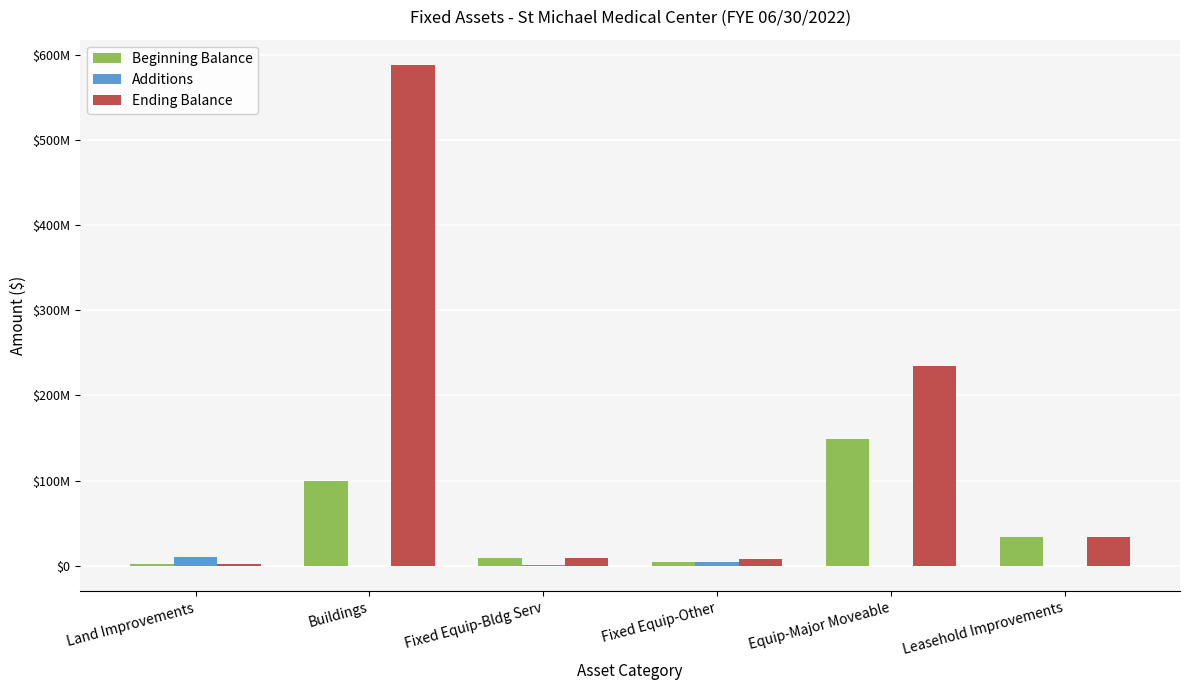

Which series has the largest range (max minus min)?

Ending Balance